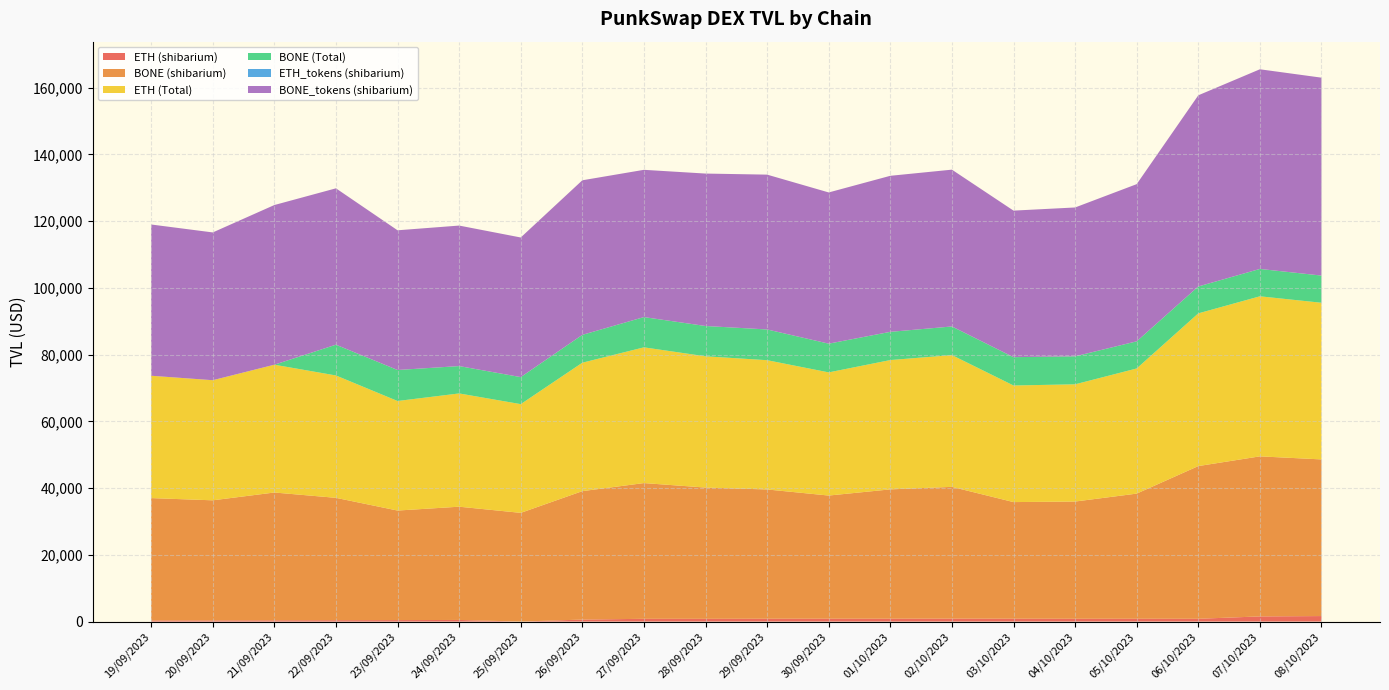

Reading right to left, transcribe all the data shown in this chart.

ETH (shibarium): 1652.0	1546.3	837.8	849.3	843.4	865.8	881.3	864.7	863.6	854.9	825.5	829.4	602.1	0.1	486.1	442.7	414.0	381.4	348.7	343.0
BONE (shibarium): 46936.5	47957.2	45753.7	37494.1	35123.2	34935.8	39483.1	38746.3	36899.9	38730.7	39328.7	40669.9	38481.1	32575.6	33935.4	32824.5	36662.7	38291.1	35985.8	36656.5
ETH (Total): 46936.5	47957.2	45753.7	37494.1	35123.2	34935.8	39483.1	38746.3	36899.9	38730.7	39328.7	40669.9	38481.1	32575.6	33935.4	32824.5	36662.7	38291.1	35985.8	36656.5
BONE (Total): 8143.3	8198.9	8060.0	8130.5	8383.4	8484.4	8574.4	8452.8	8607.8	9207.6	9076.7	9061.1	8341.9	8099.3	8194.8	9288.9	9220.3	0.0	0.0	0.0
ETH_tokens (shibarium): 1.0	0.9	0.5	0.5	0.5	0.5	0.5	0.5	0.5	0.5	0.5	0.5	0.4	0.0	0.3	0.3	0.3	0.2	0.2	0.2
BONE_tokens (shibarium): 59300.7	59820.1	57277.9	47097.9	44603.1	43910.3	46985.0	46755.8	45306.4	46391.5	45675.0	44125.1	46315.1	41831.1	42101.5	41857.0	46852.7	47842.8	44276.5	45318.0